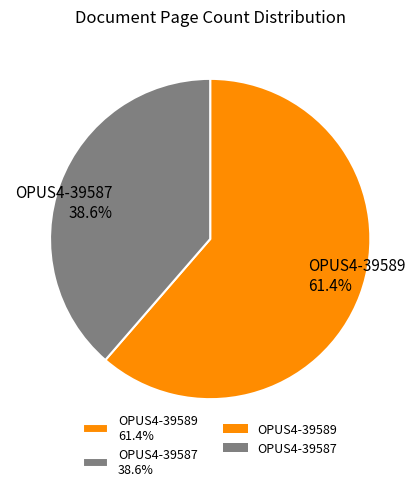

Which category has the biggest portion of the pie?

OPUS4-39589